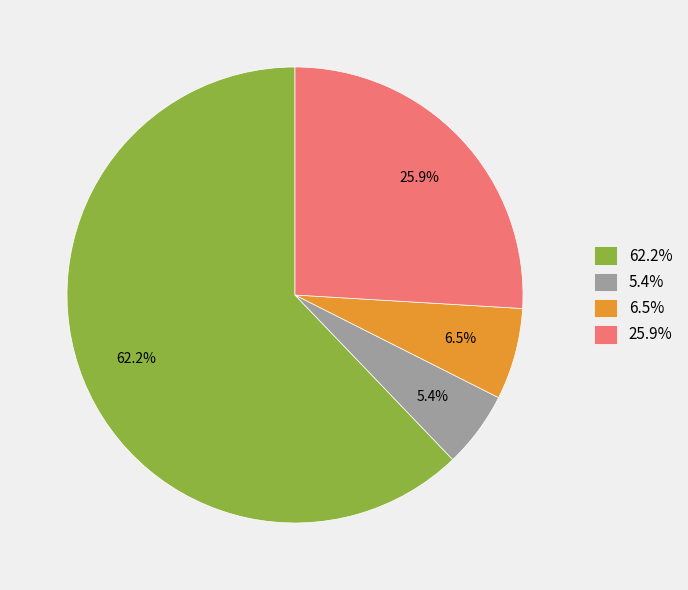

Which category has the smallest portion of the pie?

5.4%